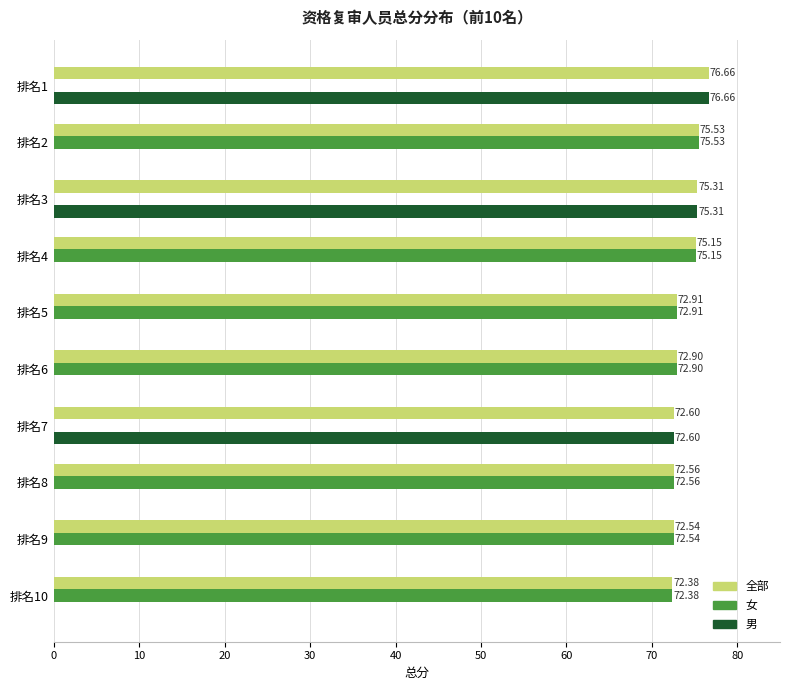

Count the number of categories in the chart.

10